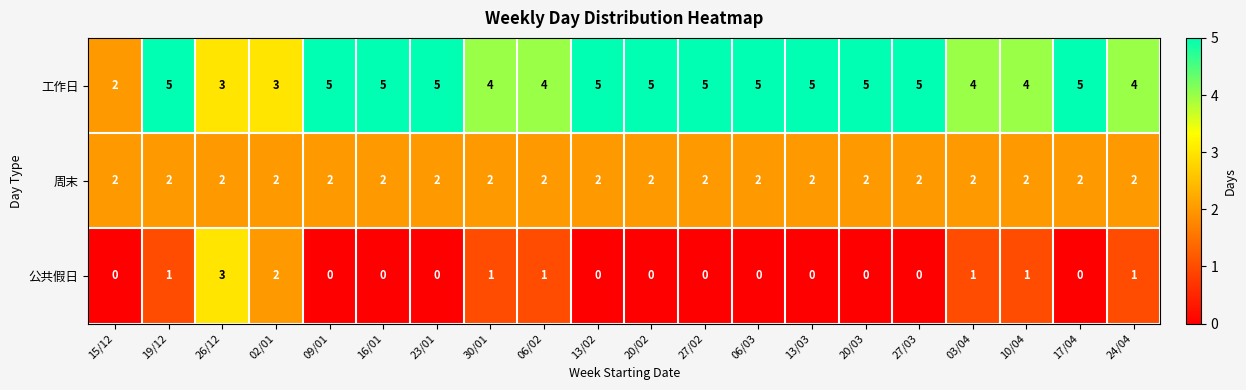

The value of 公共假日 at 02/01 is 2. True or false?

True